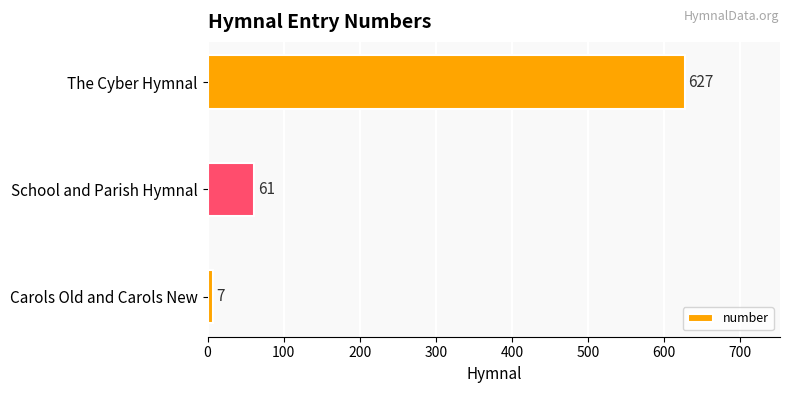

What is the change in value from School and Parish Hymnal to The Cyber Hymnal?

+566